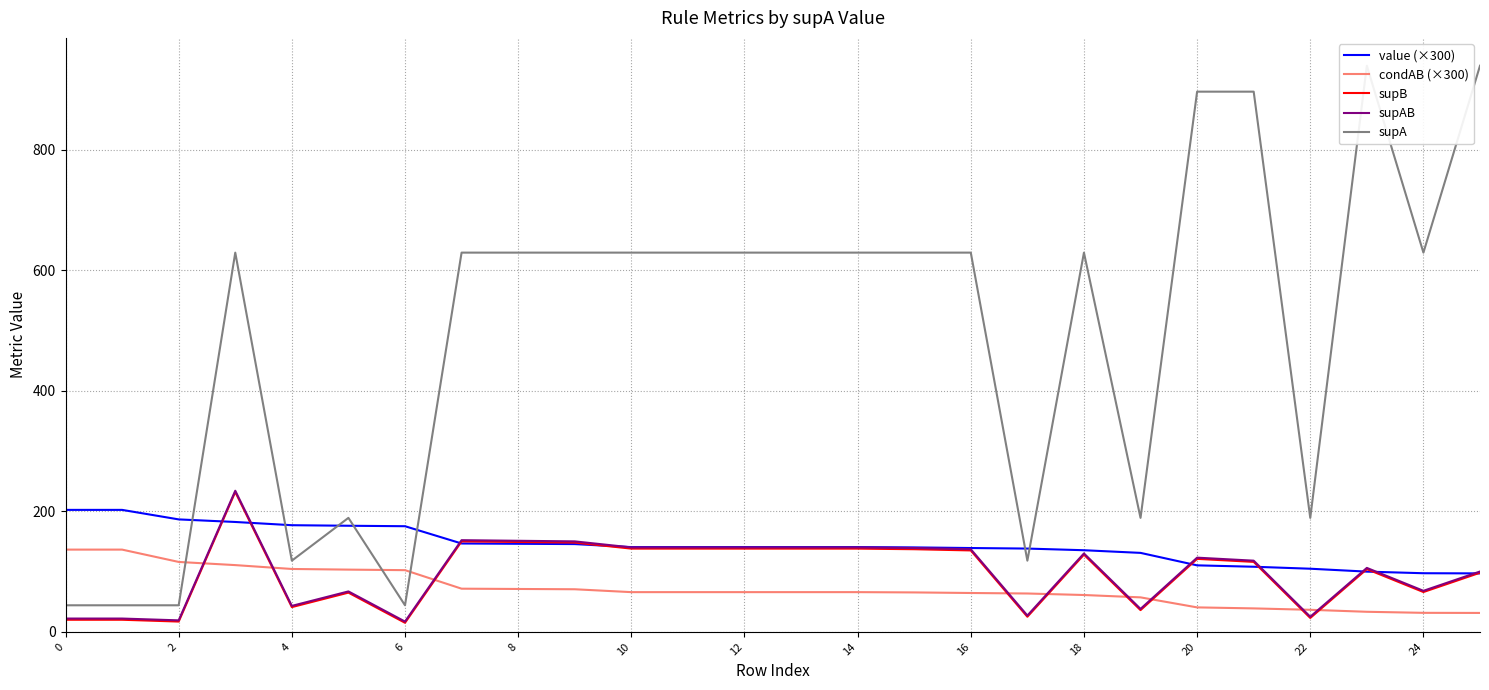

What is the average value of the supB series?

97.5